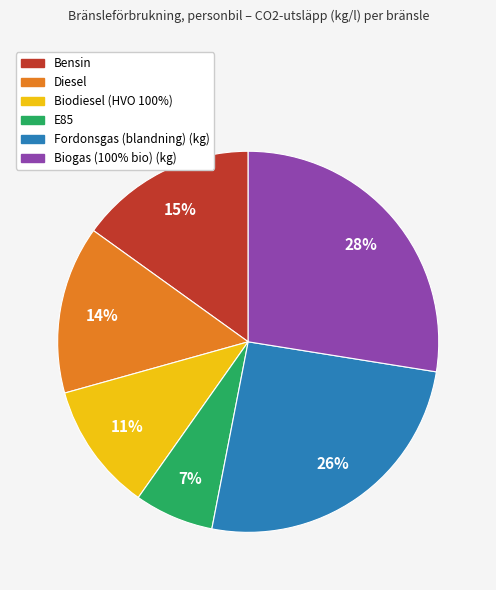

Which category has the smallest portion of the pie?

E85